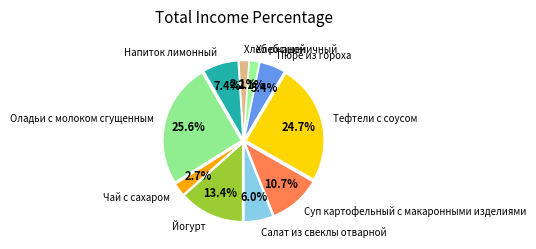

To the nearest percent, what percentage of the pie is Хлеб пшеничный?

2%